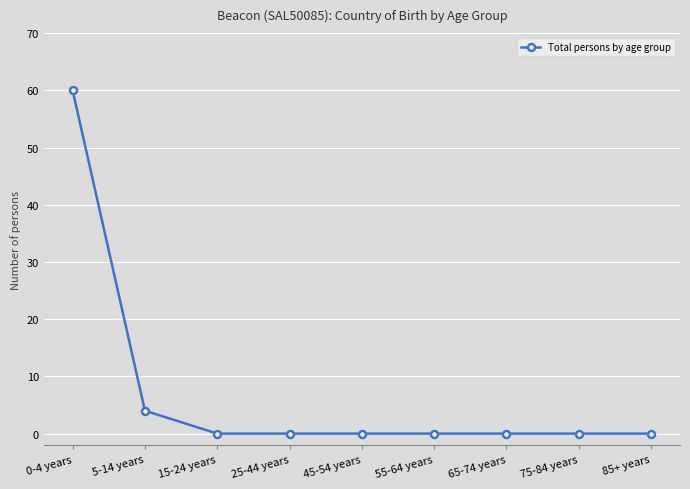

What is the maximum value shown in the chart?

60